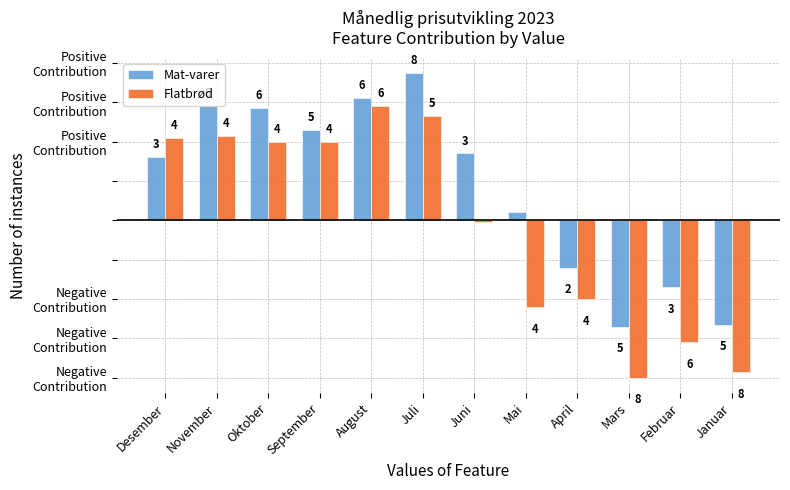

Read the Mat-varer value at Juli.

7.5